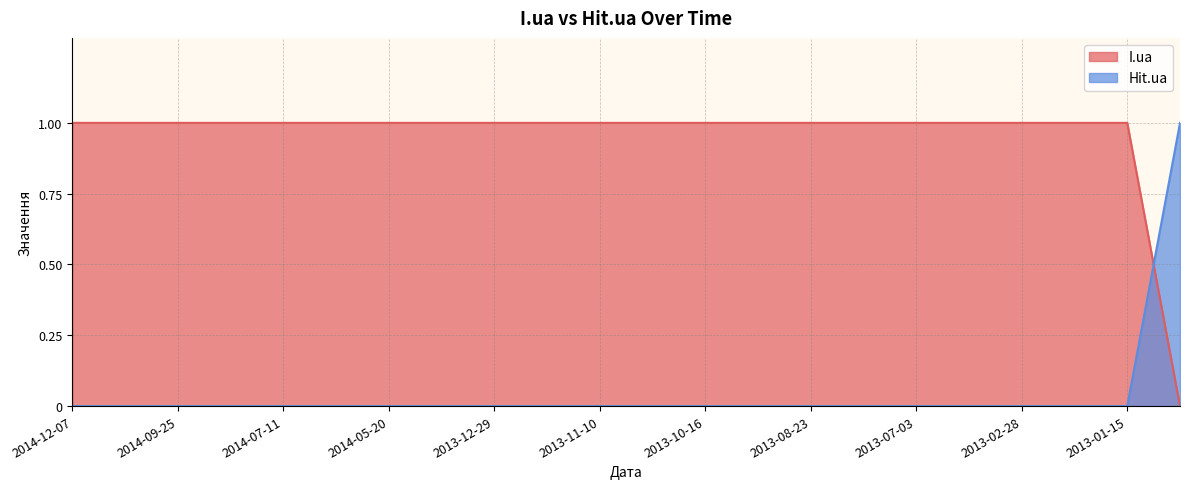

Where is Hit.ua nearest to the value 0?

2014-12-07